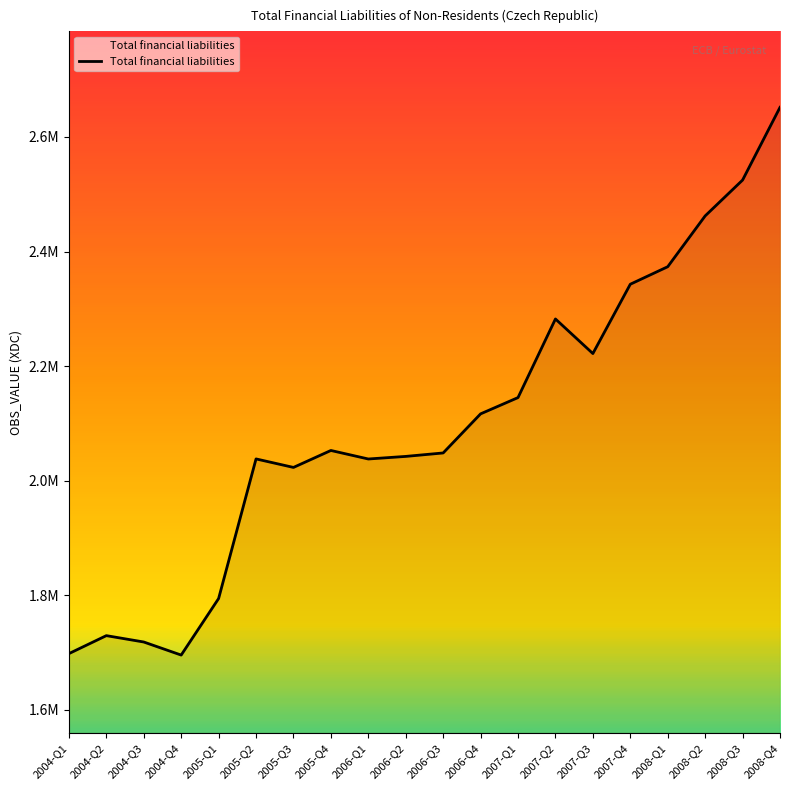

Does the chart display data point markers on the line(s)?

No